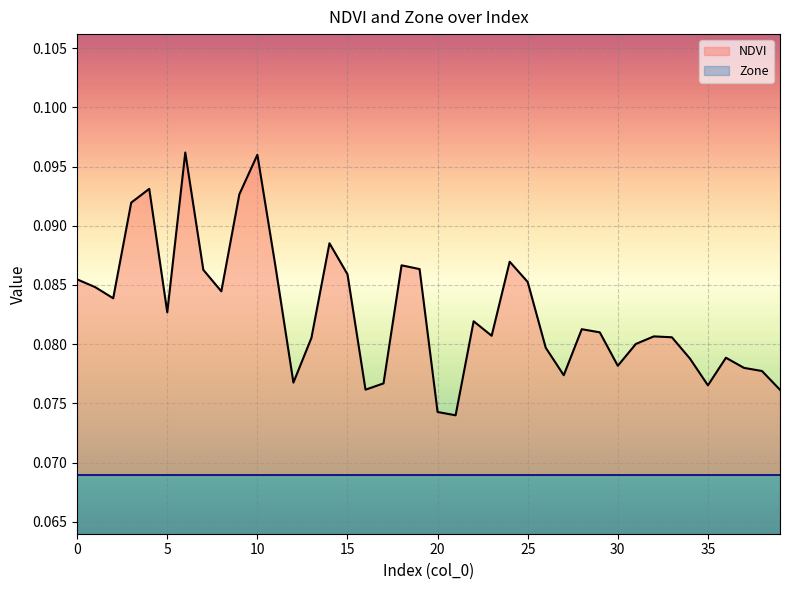

How many values are between 0 and 1?

40